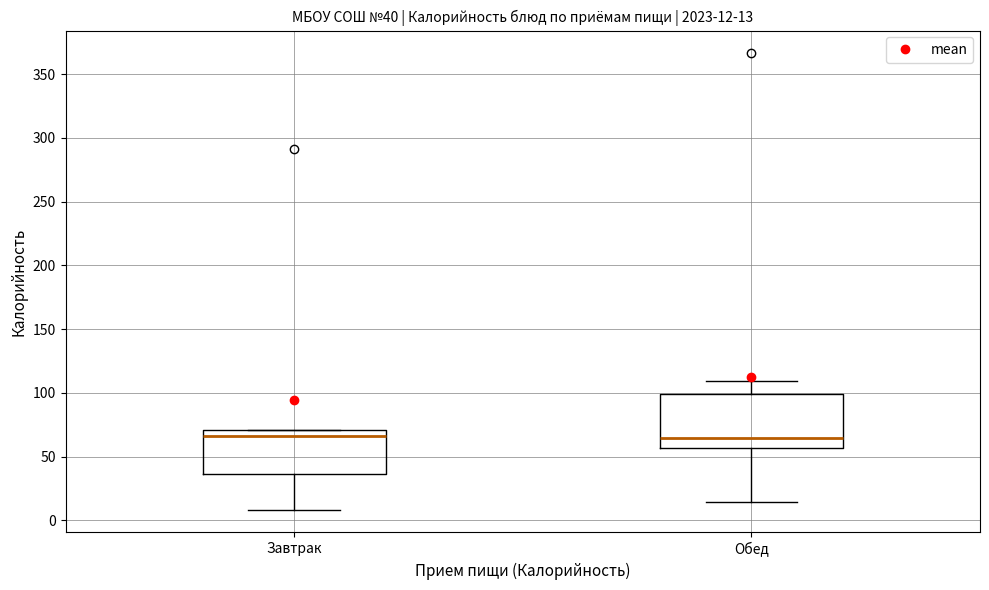

Which box is the tallest, from its lower edge to its upper edge?

Обед